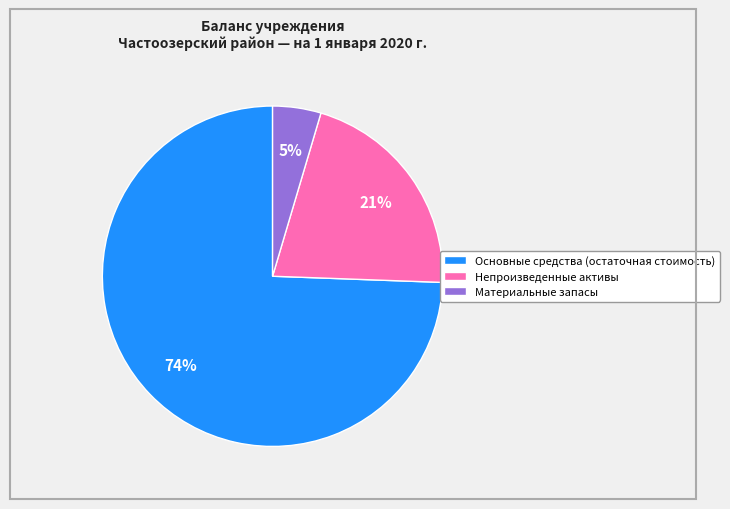

Is there a majority slice in this chart?

Yes